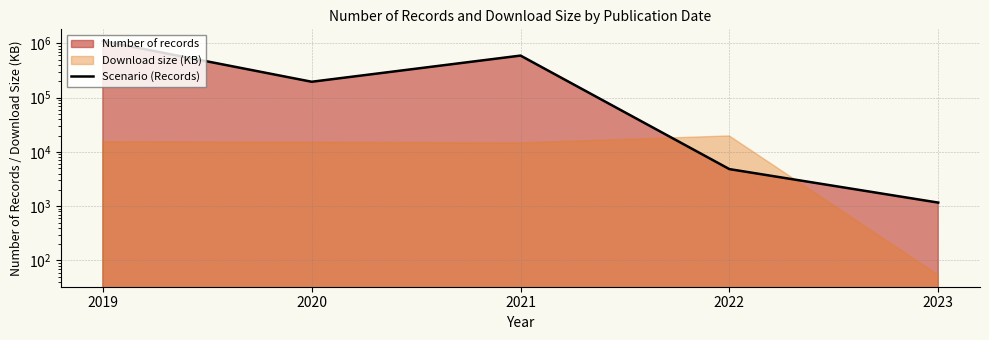

What is the sum of all values?

1895908